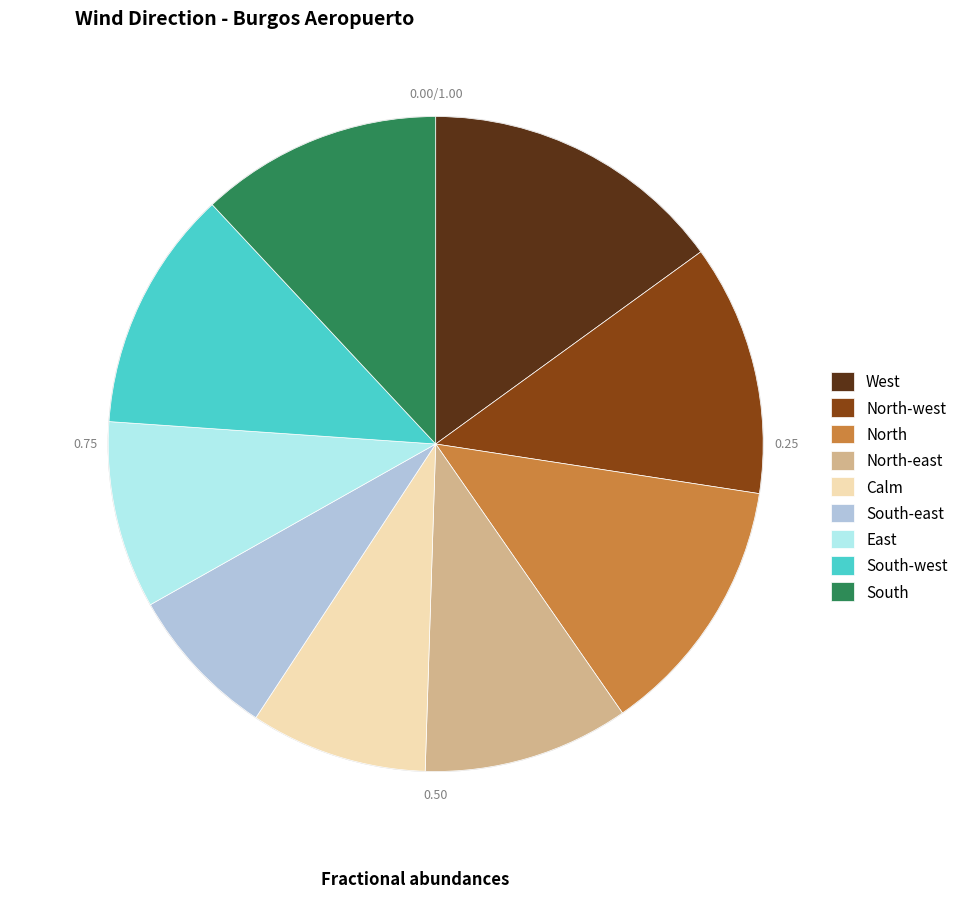

Which category has the biggest portion of the pie?

West